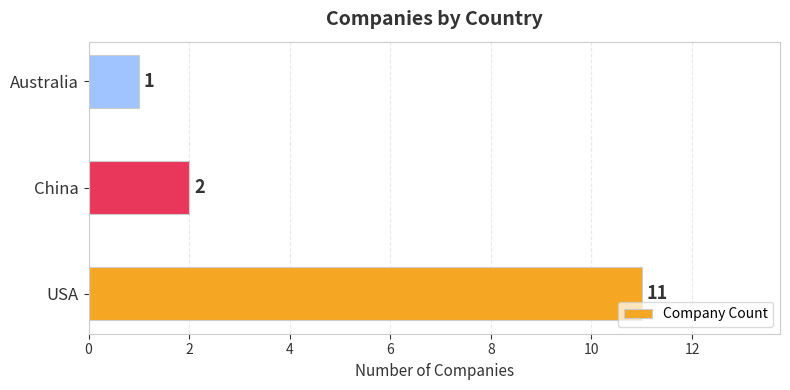

True or false: the data shows 16 at USA.

False